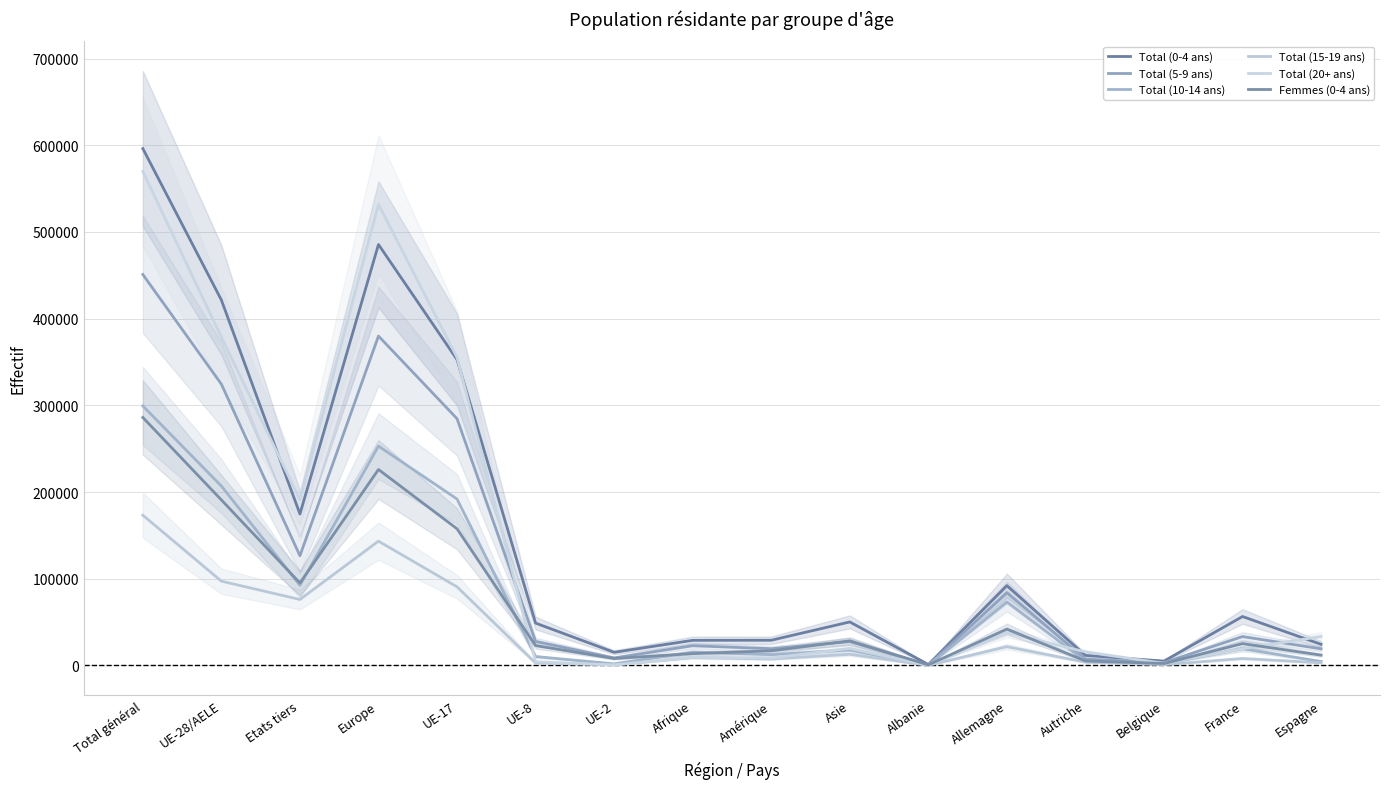

How many times do Femmes (0-4 ans) and Total (5-9 ans) cross each other?

2